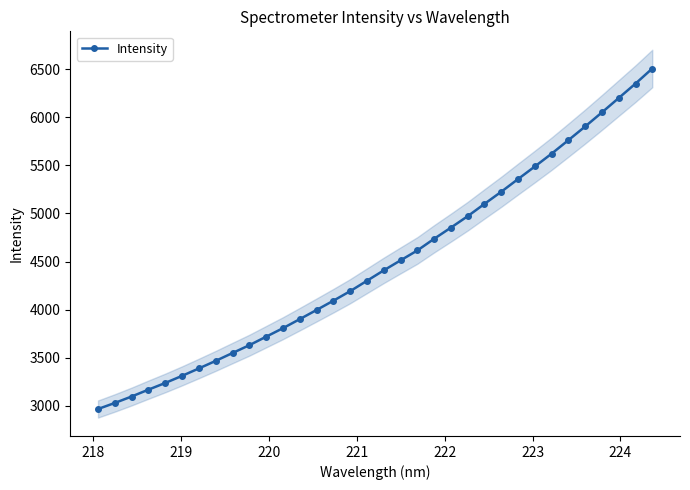

What is the value of the Intensity point at the 26th from the left?

5357.0